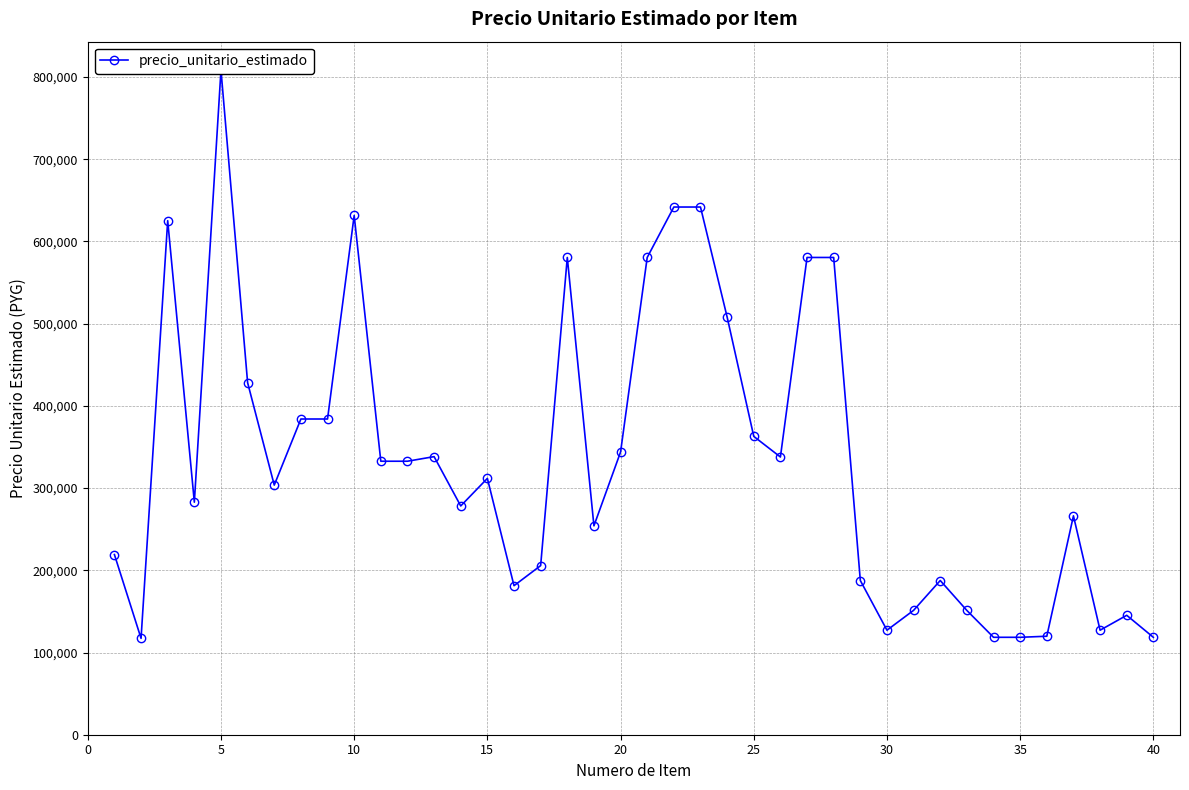

Is this an area chart (filled region under the line)?

No